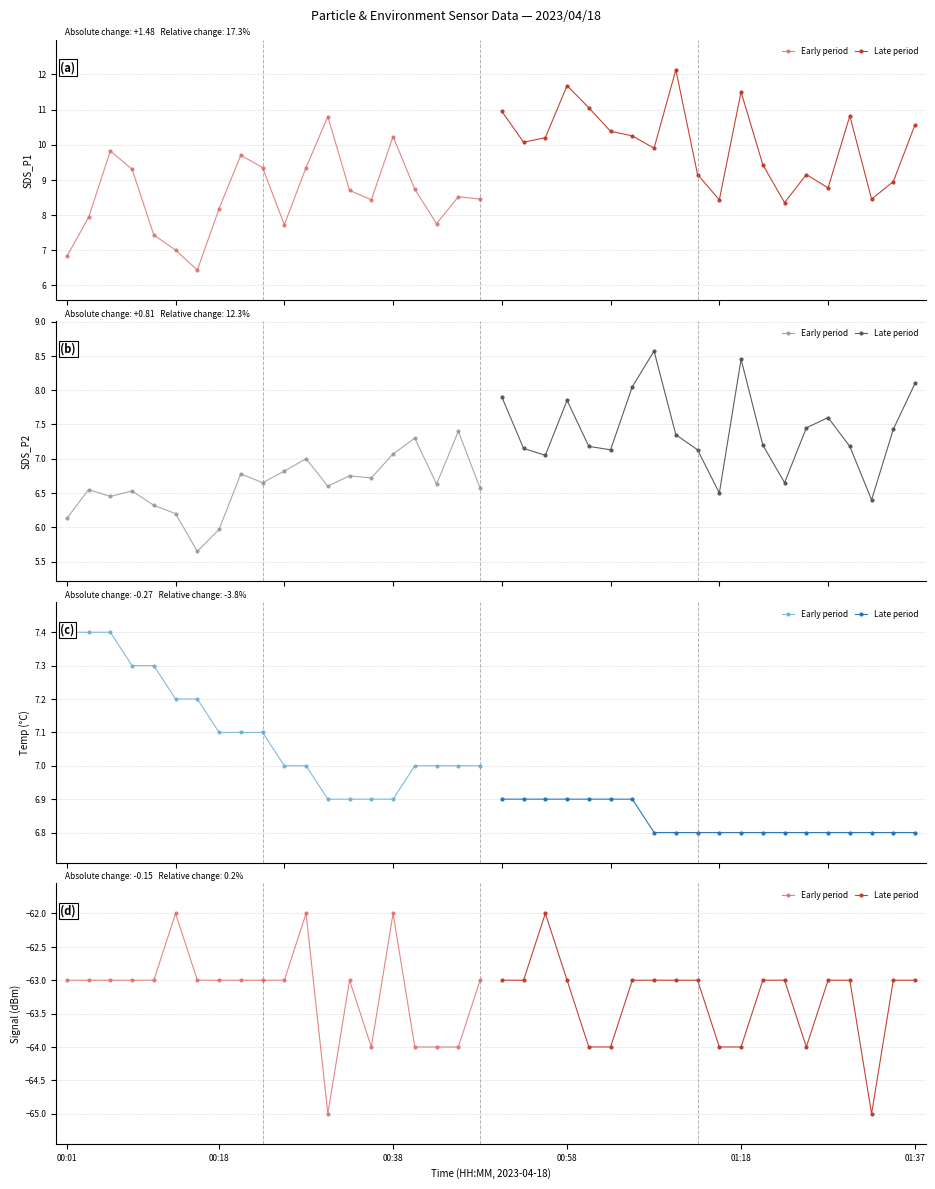

Count the Late period values in the range -64 to -63.

18